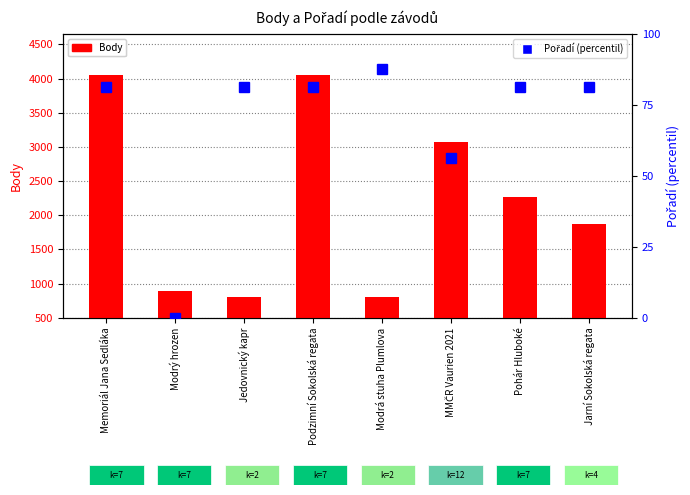

Reading right to left, list all the values displayed in this chart.

Body: 1876.0	2260.0	3071.0	804.0	4047.0	804.0	891.0	4047.0
Pořadí (percentil): 81.2	81.2	56.2	87.5	81.2	81.2	0.0	81.2